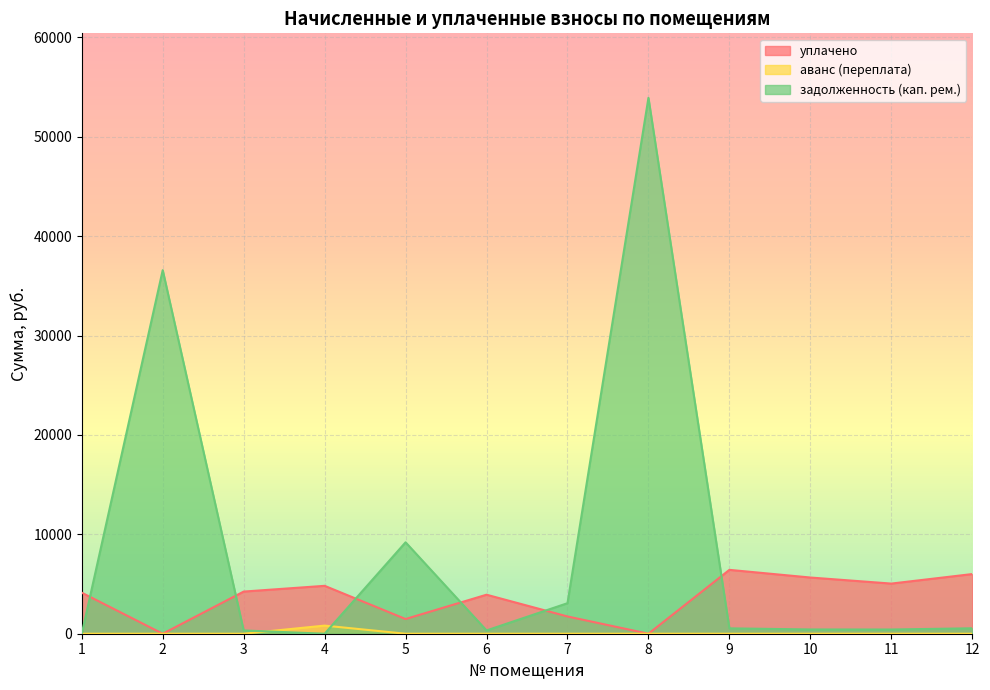

Which series ends up on top after the final intersection of аванс (переплата) and задолженность (кап. рем.)?

задолженность (кап. рем.)